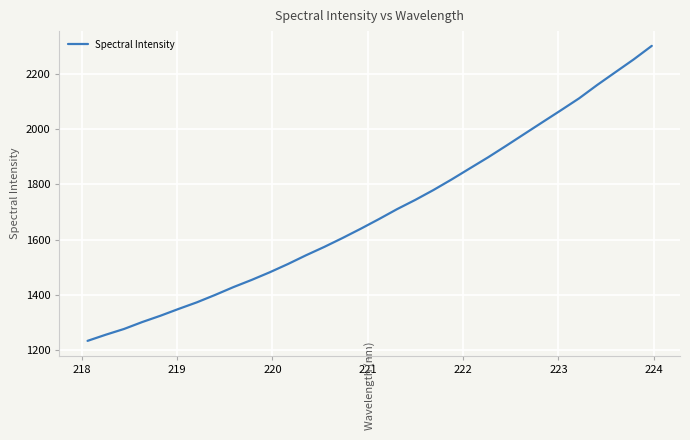

What is the difference between the maximum and minimum values?

1068.1